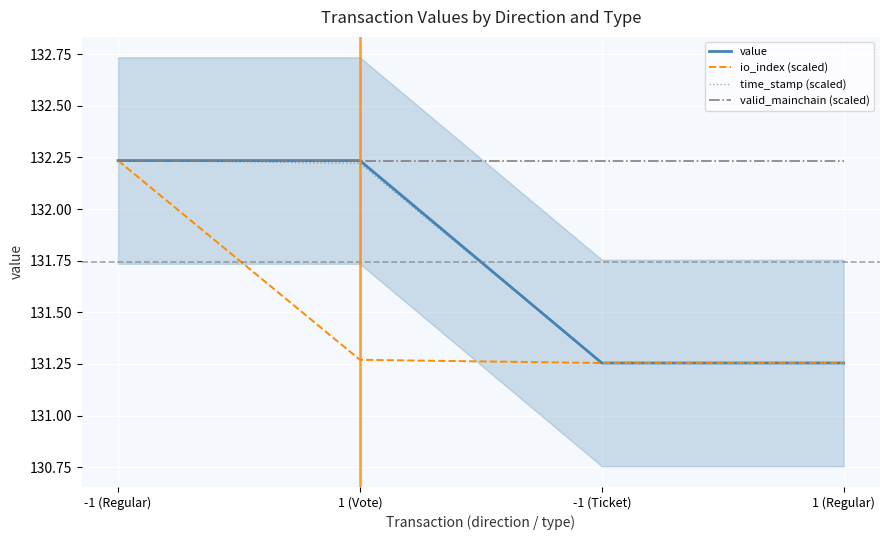

Rank the series at -1 (Regular) from highest to lowest value.

value, io_index (scaled), time_stamp (scaled), valid_mainchain (scaled)